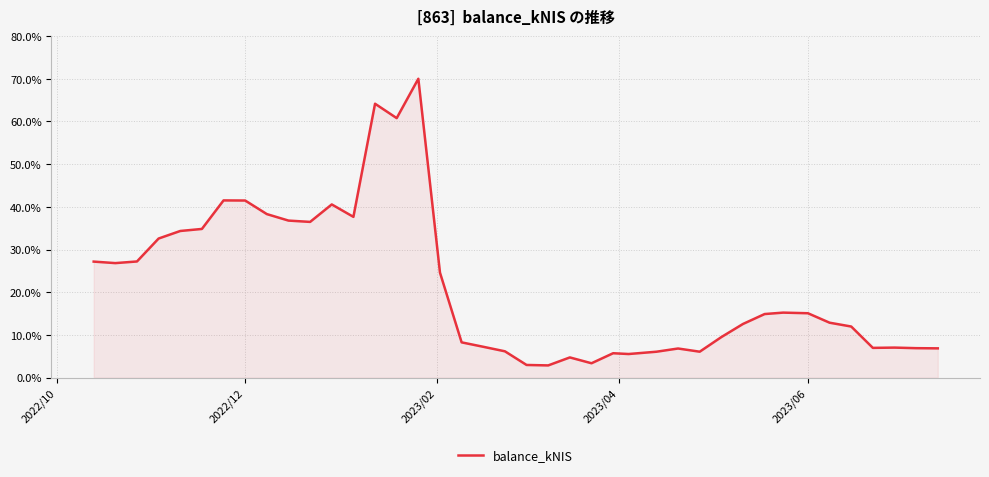

What is the difference between the maximum and minimum values?

67.1